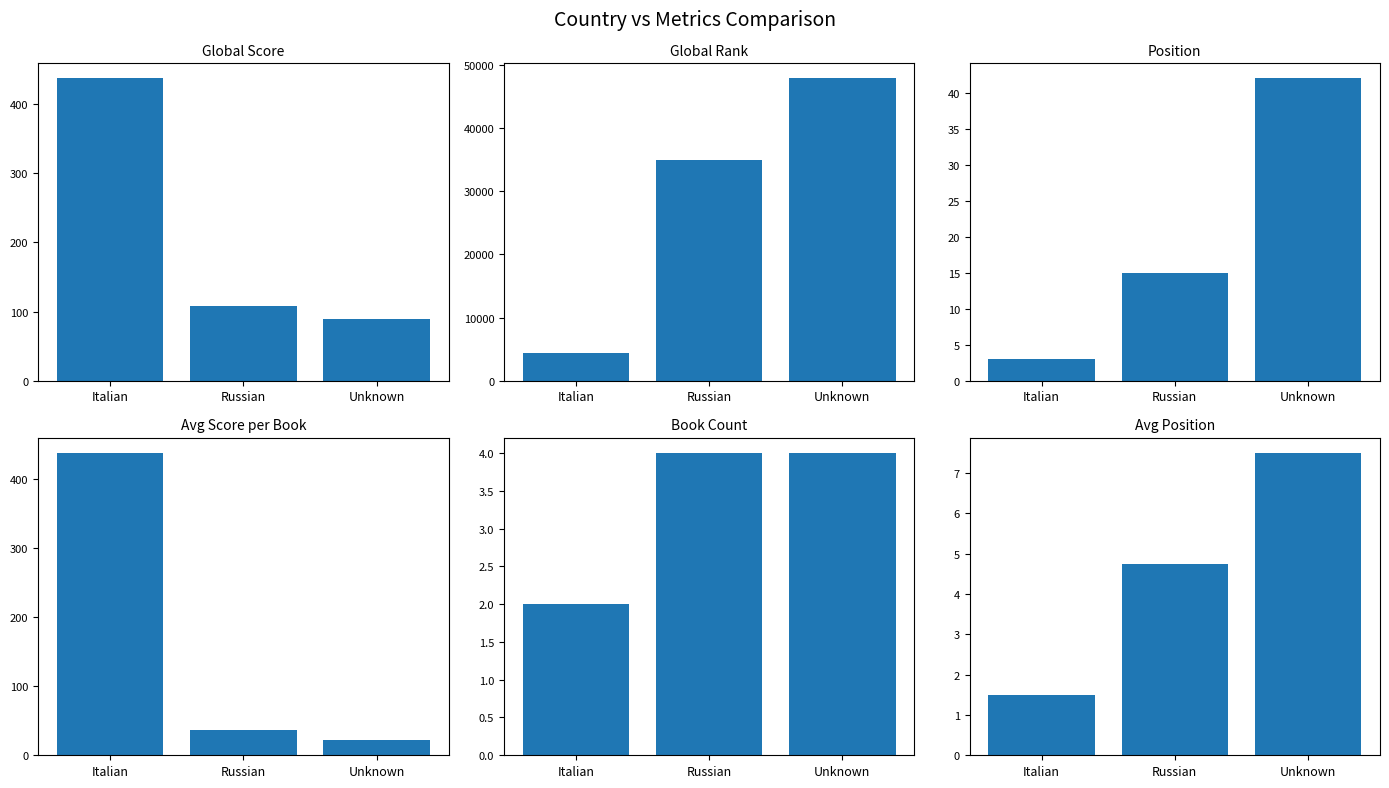

What are all the series names shown in the legend?

Global Score, Global Rank, Position, Avg Score per Book, Book Count, Avg Position